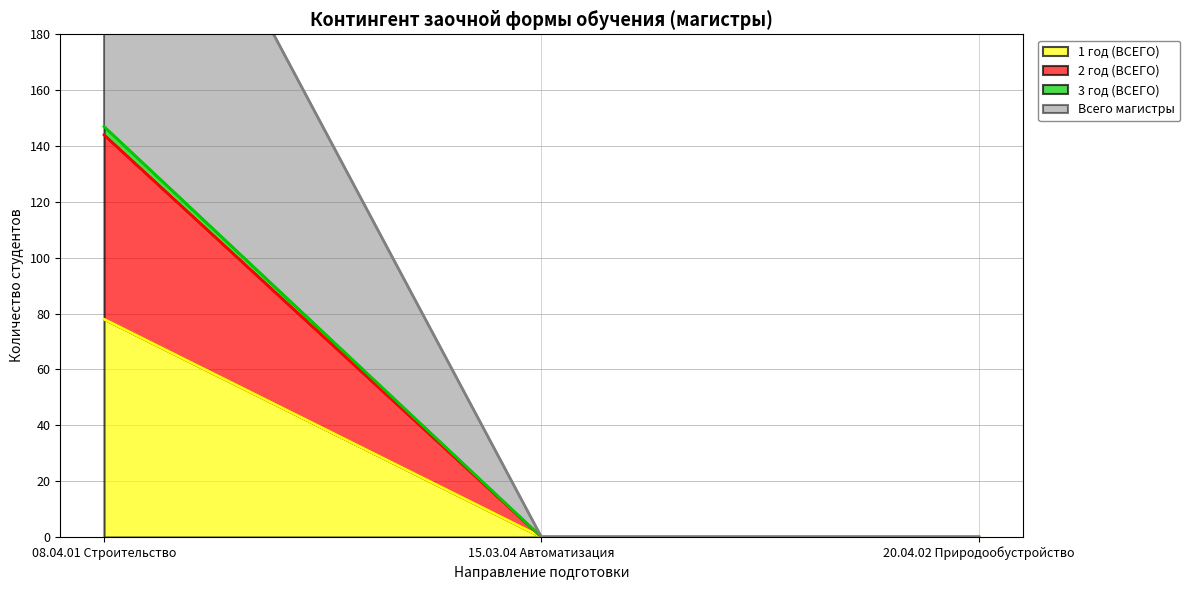

Does the chart have visible grid lines?

Yes